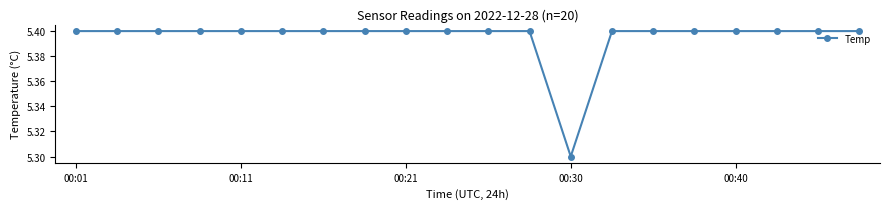

How many series are shown in this chart?

1